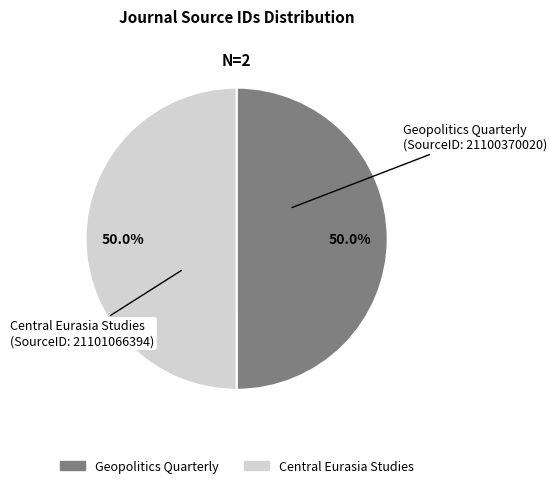

What is the ratio of the value at Geopolitics Quarterly to the value at Central Eurasia Studies?

1.0